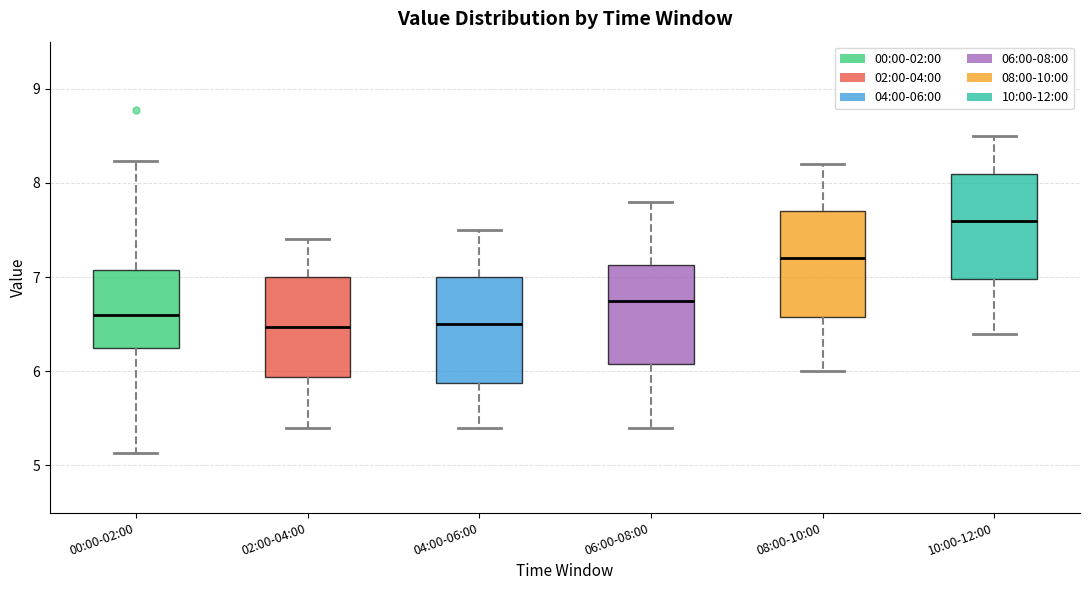

Which box has the highest median line?

10:00-12:00